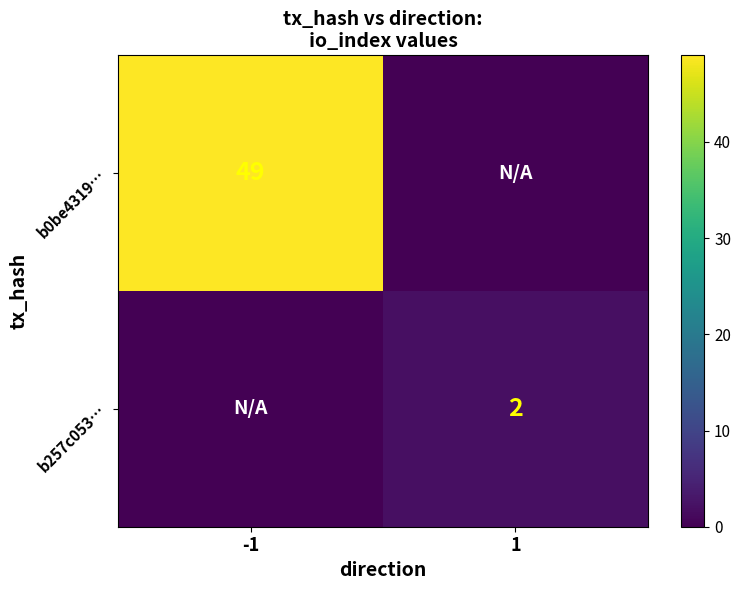

At which category is the sum across all series the highest?

-1